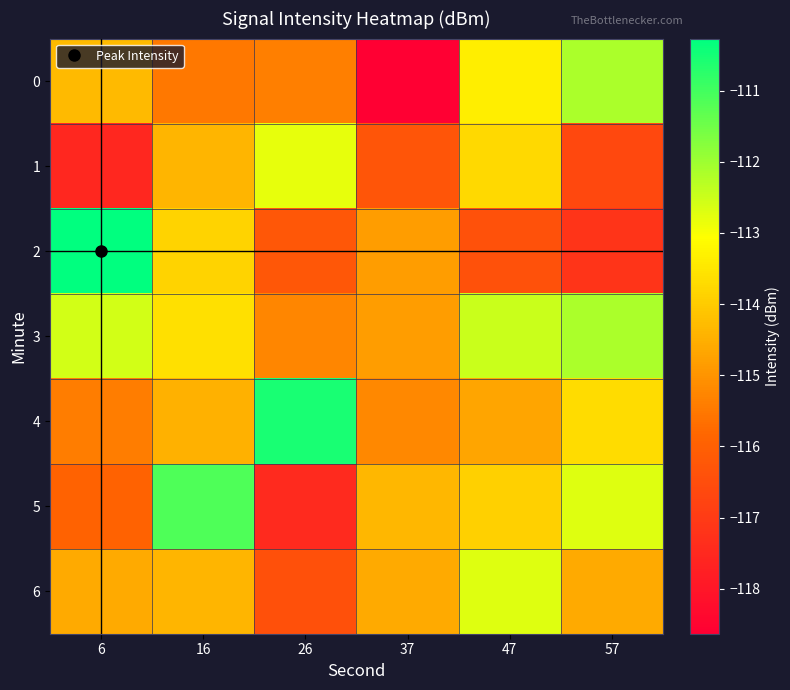

Which has a higher value, 47 or 57?

57